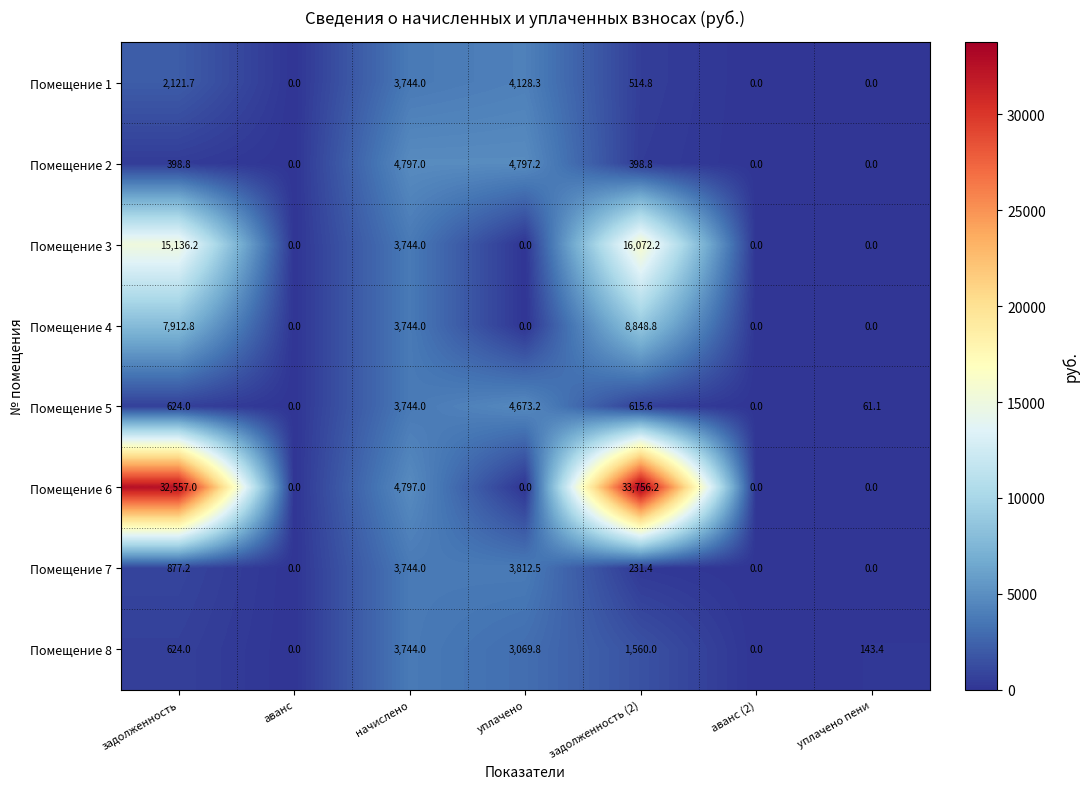

The value of Помещение 2 at уплачено is 6727.2. True or false?

False